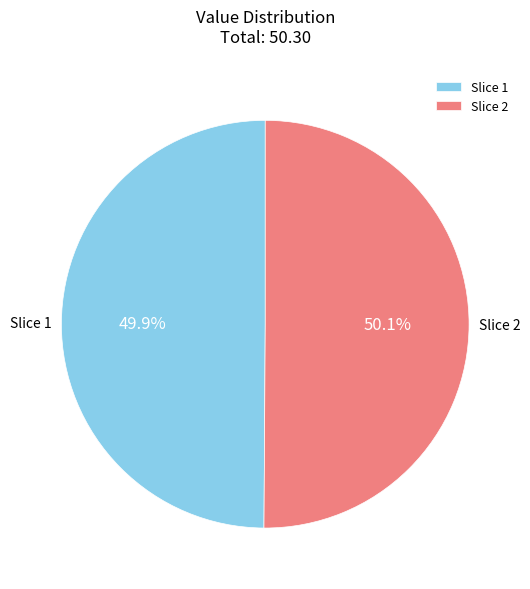

Is there any slice that represents more than half of the pie?

Yes